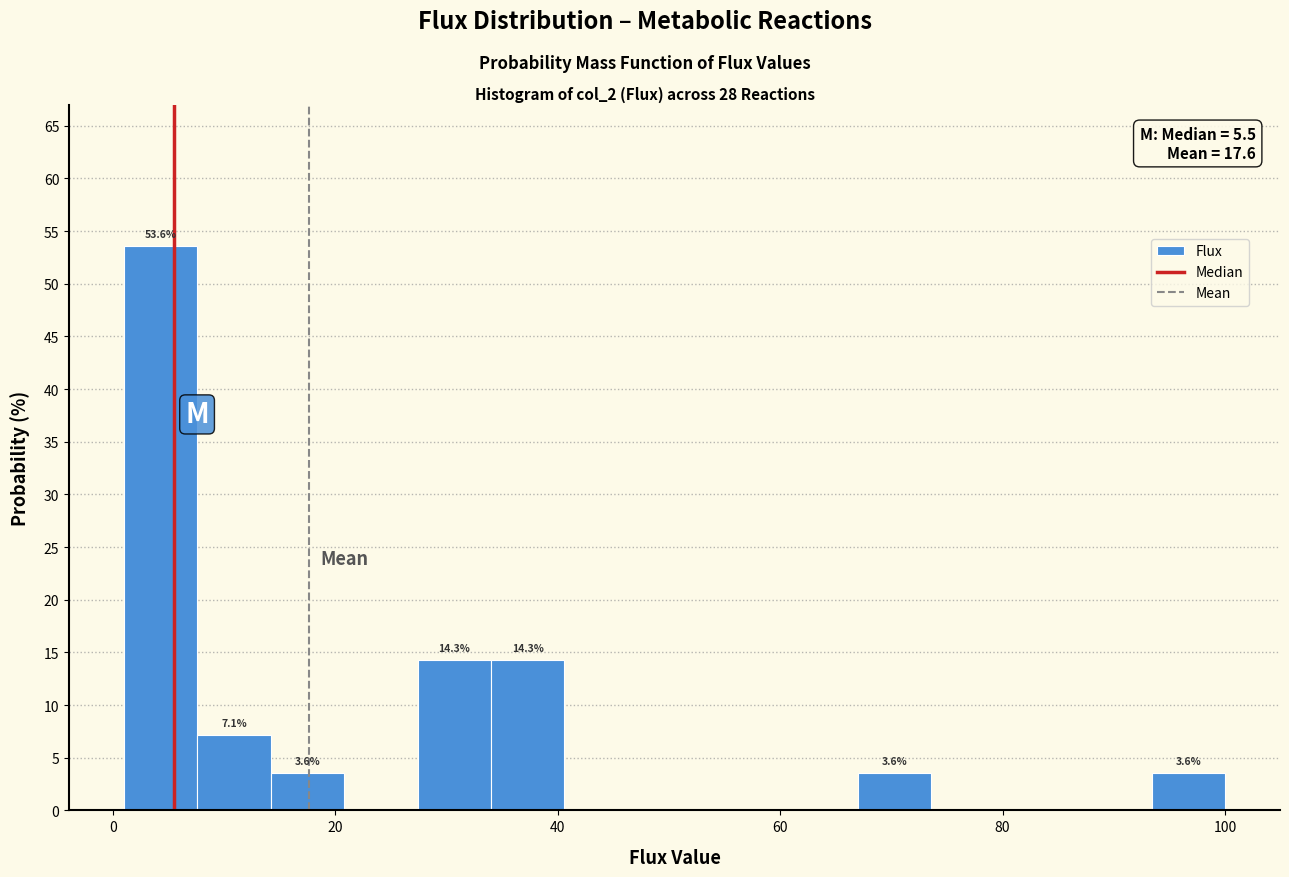

Around what value on the x-axis is the tallest bar? Give the approximate position of its centre, as read against the axis.

4